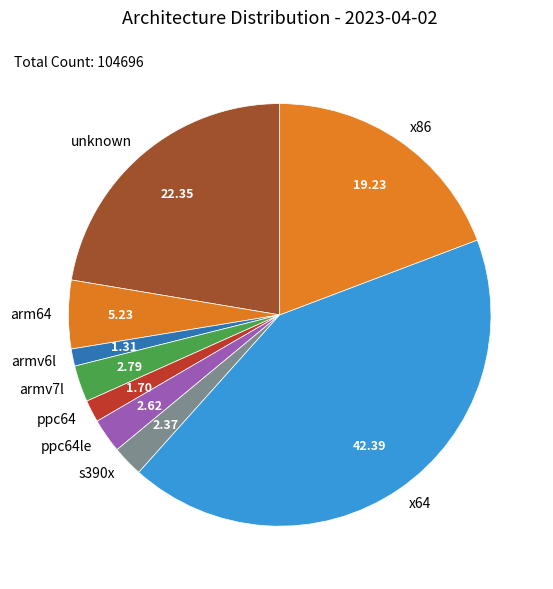

True or false: x86 accounts for 19% of the total.

True